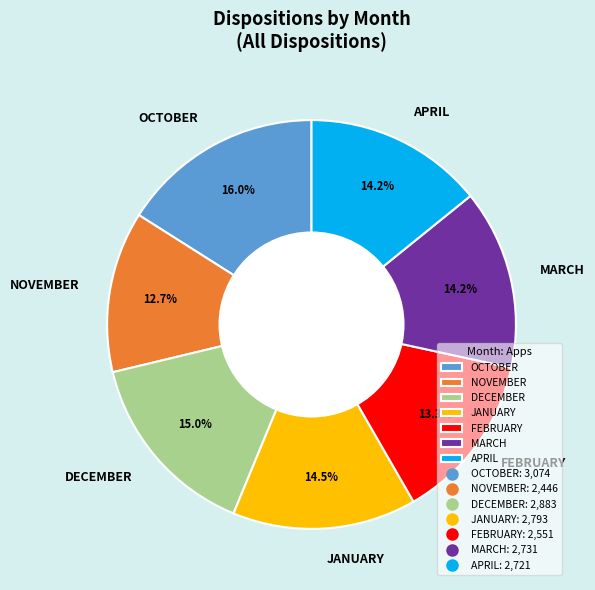

To the nearest percent, what percentage of the pie is FEBRUARY?

13%